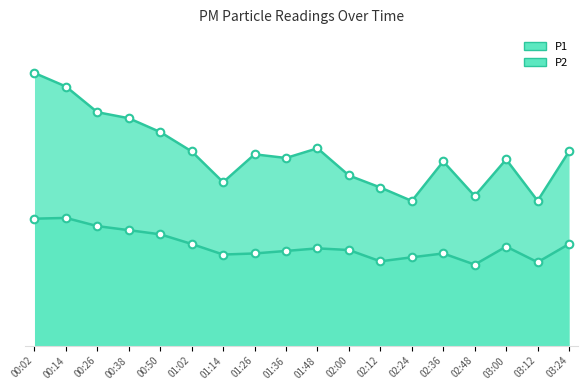

What are all the series names shown in the legend?

P1, P2